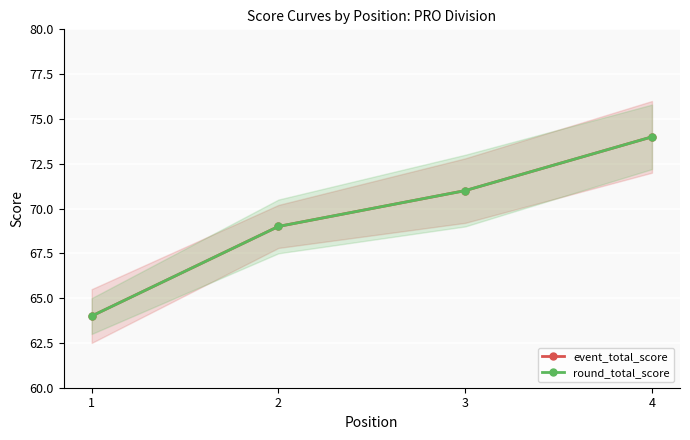

What is the value of the round_total_score point at the 2nd from the left?

69